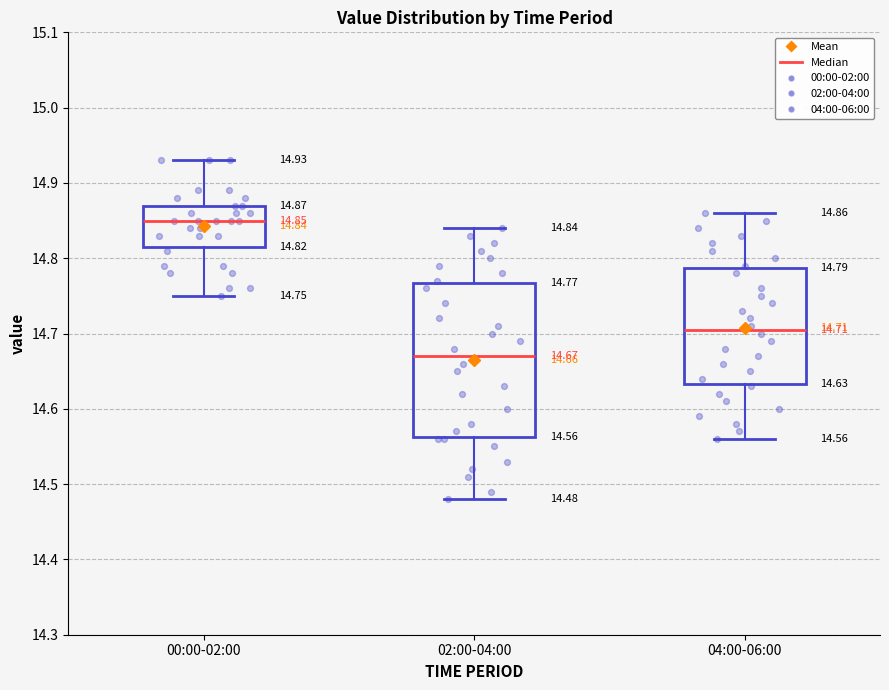

Which box has the highest median line?

00:00-02:00